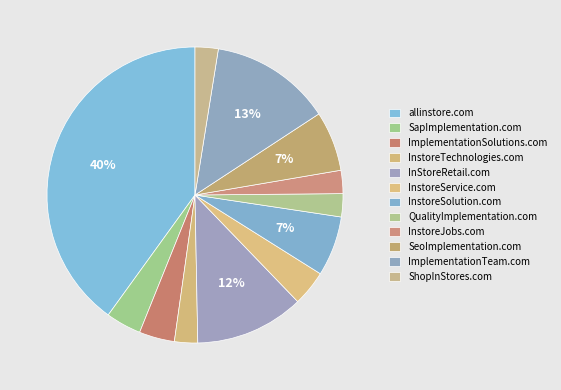

Does SeoImplementation.com account for over 50% of the chart?

No